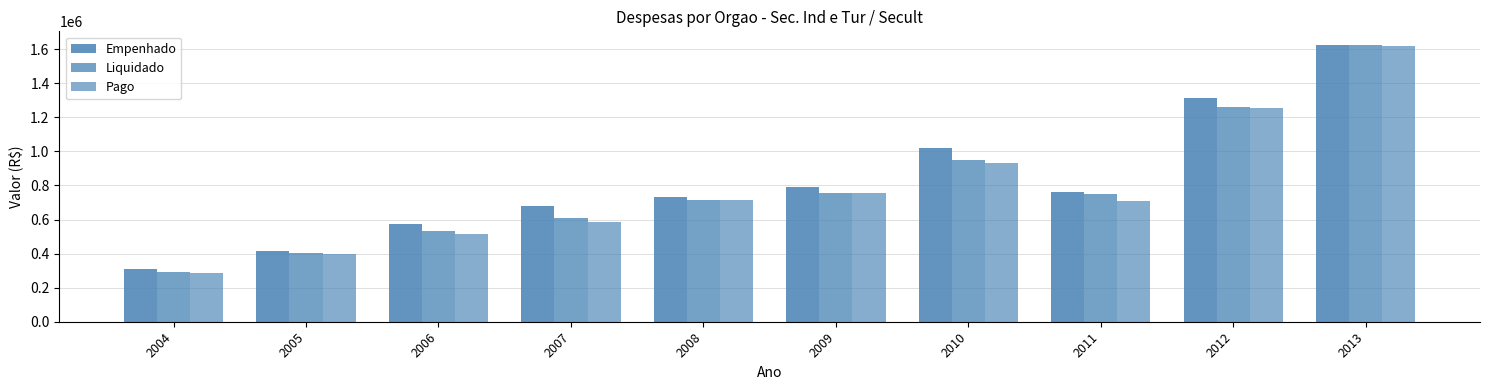

Count the number of categories in the chart.

10